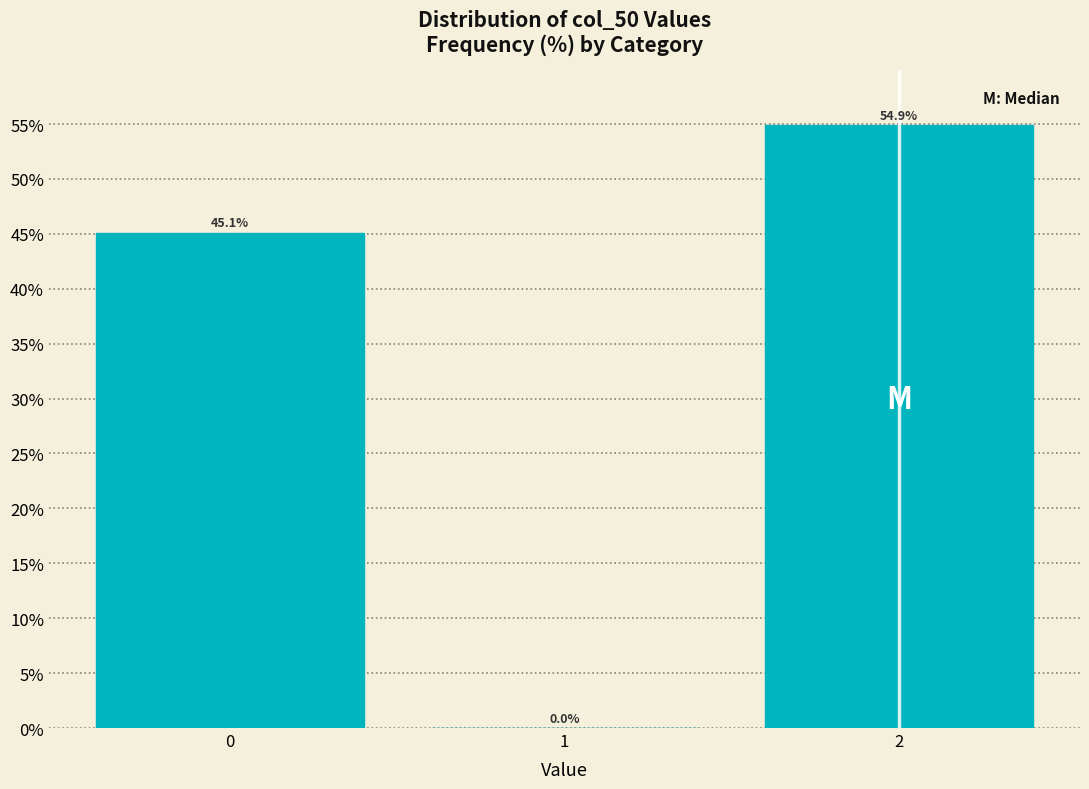

Reading left to right, extract all data points from this chart.

0=45.1	1=0.0	2=54.9